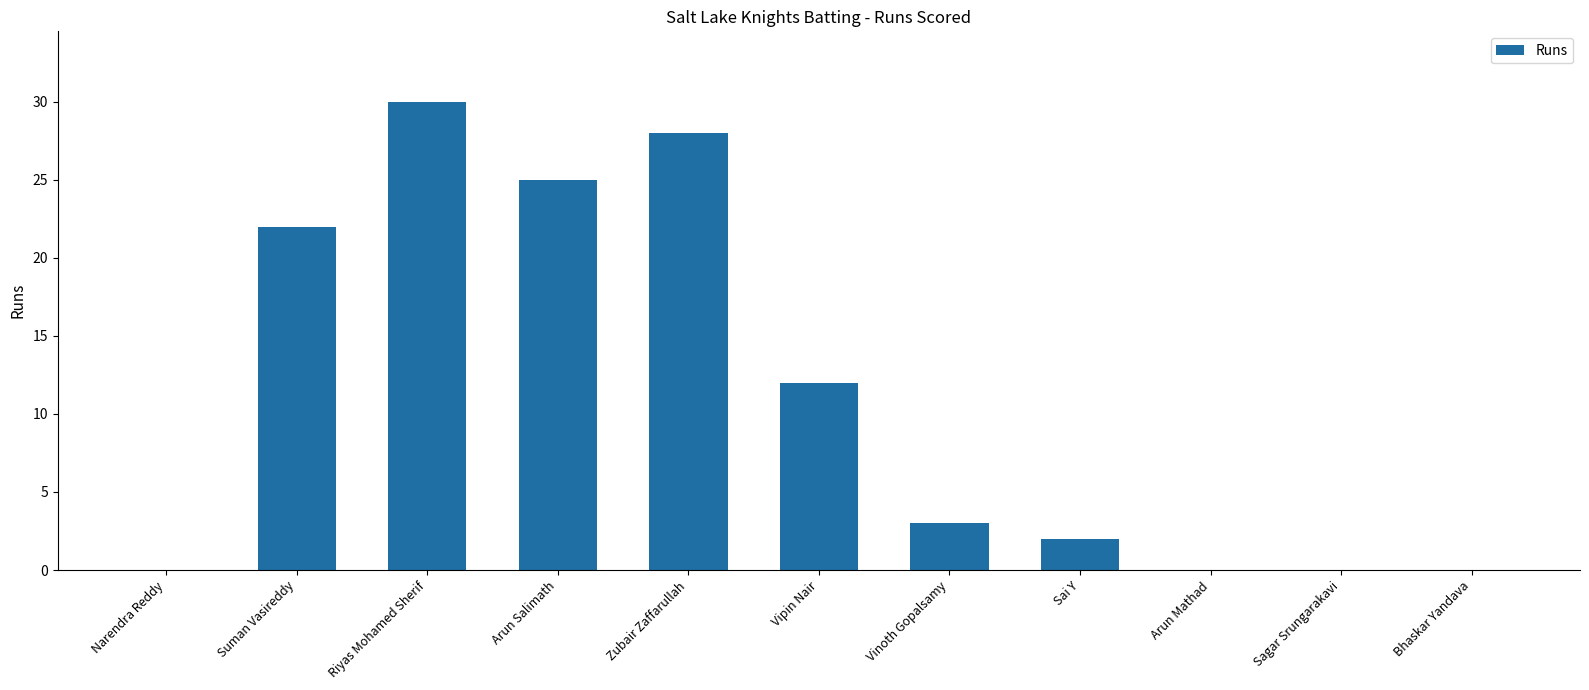

Are the bars horizontal?

No